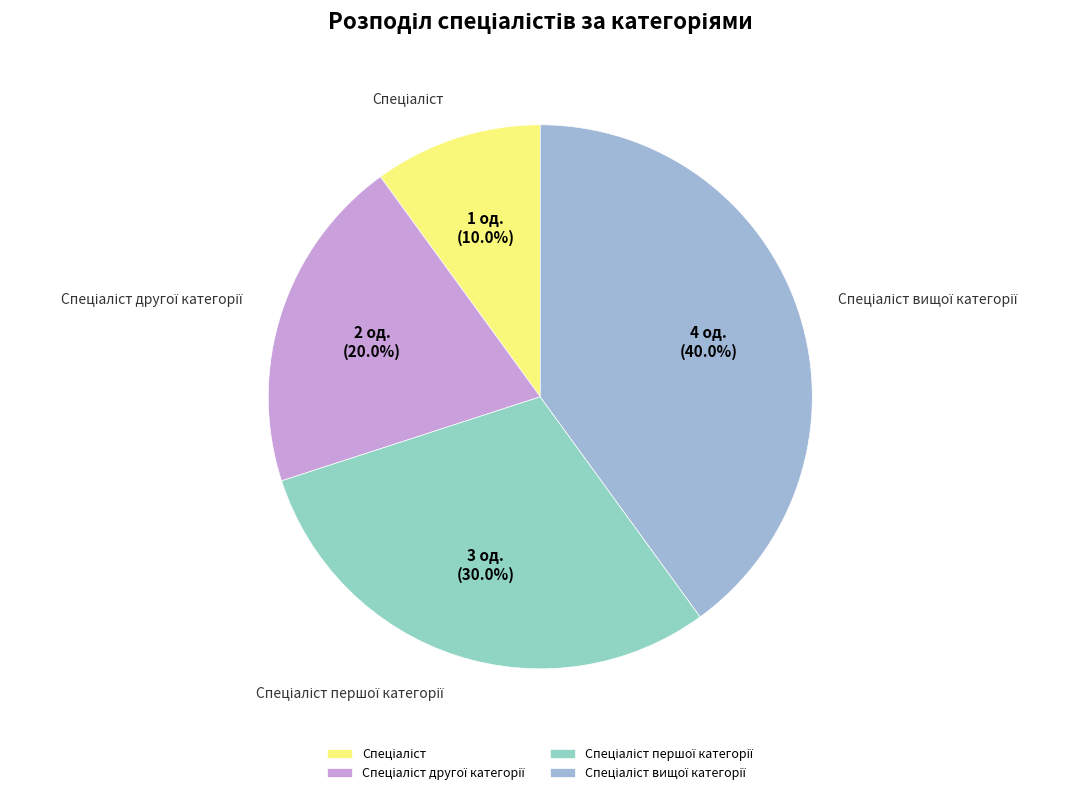

Is there a majority slice in this chart?

No